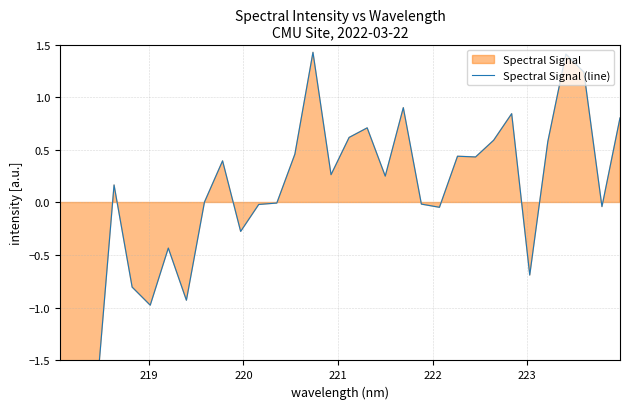

How many interior local peaks (higher than both neighbors) does the data have?

9